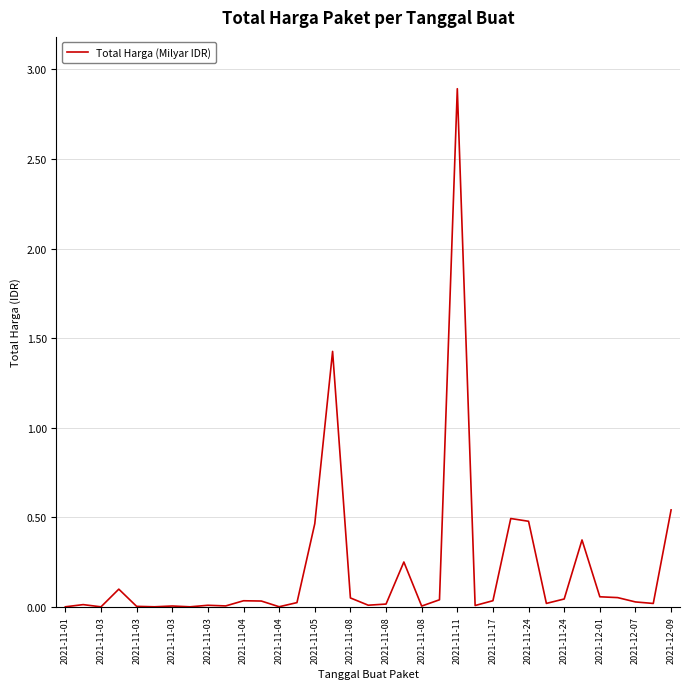

What is the difference between the maximum and minimum values?

2.9